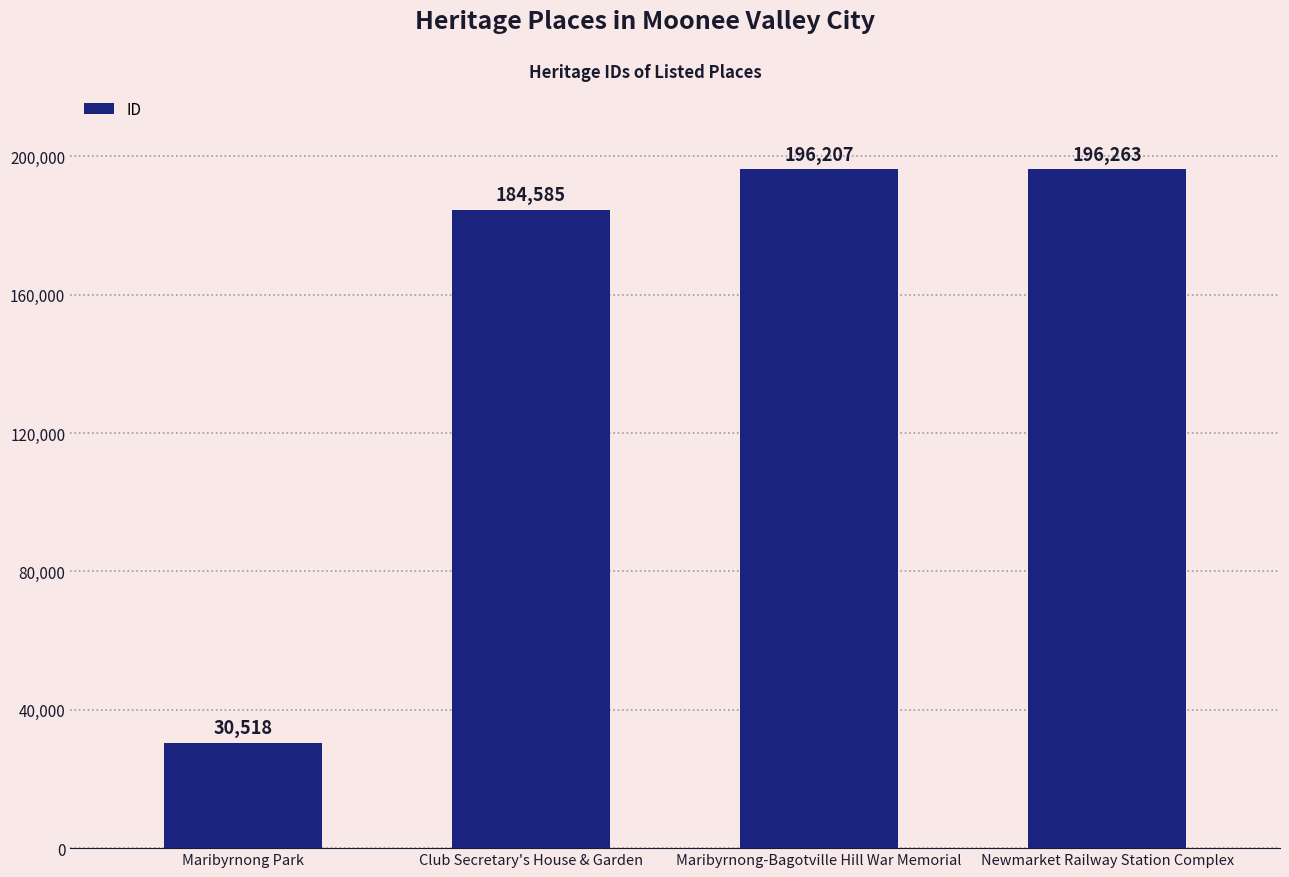

How many data points does each series have?

4